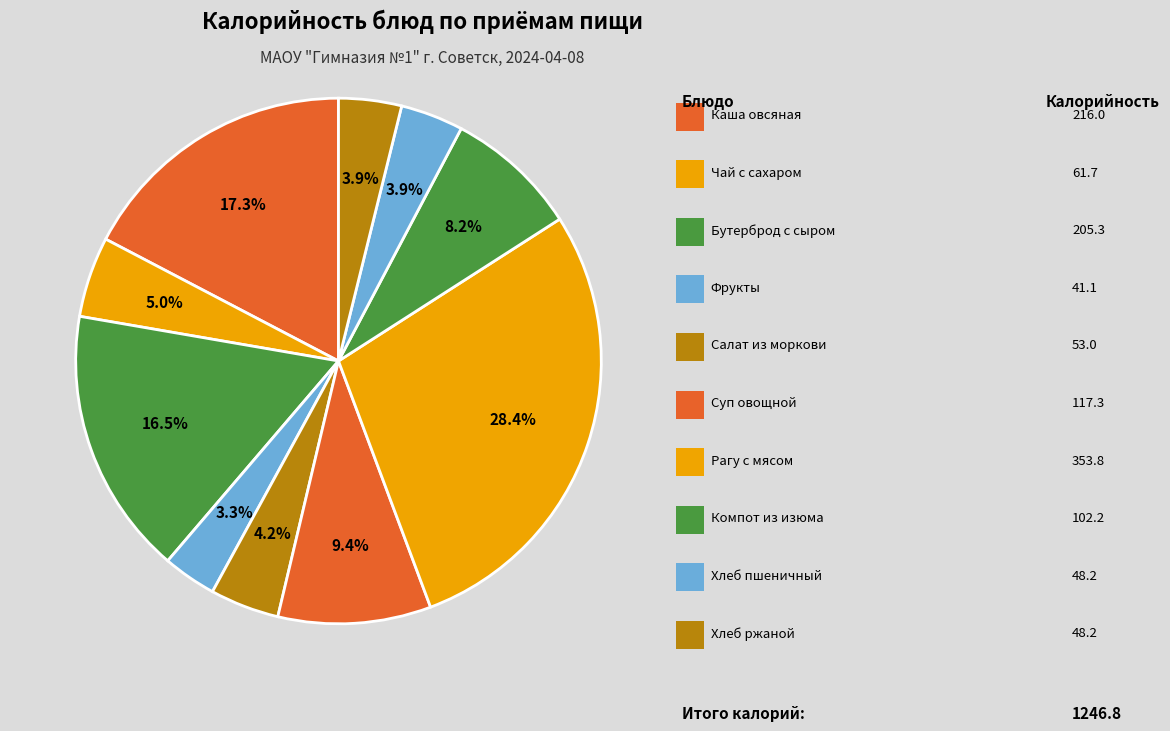

How many segments does this pie chart have?

10